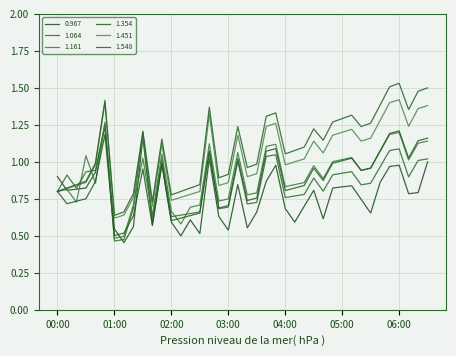

True or false: 0.967 has more than 0 points higher than both neighbors.

True